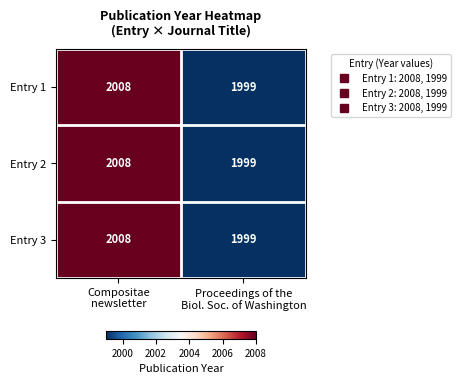

What is the maximum value shown in the chart?

2008